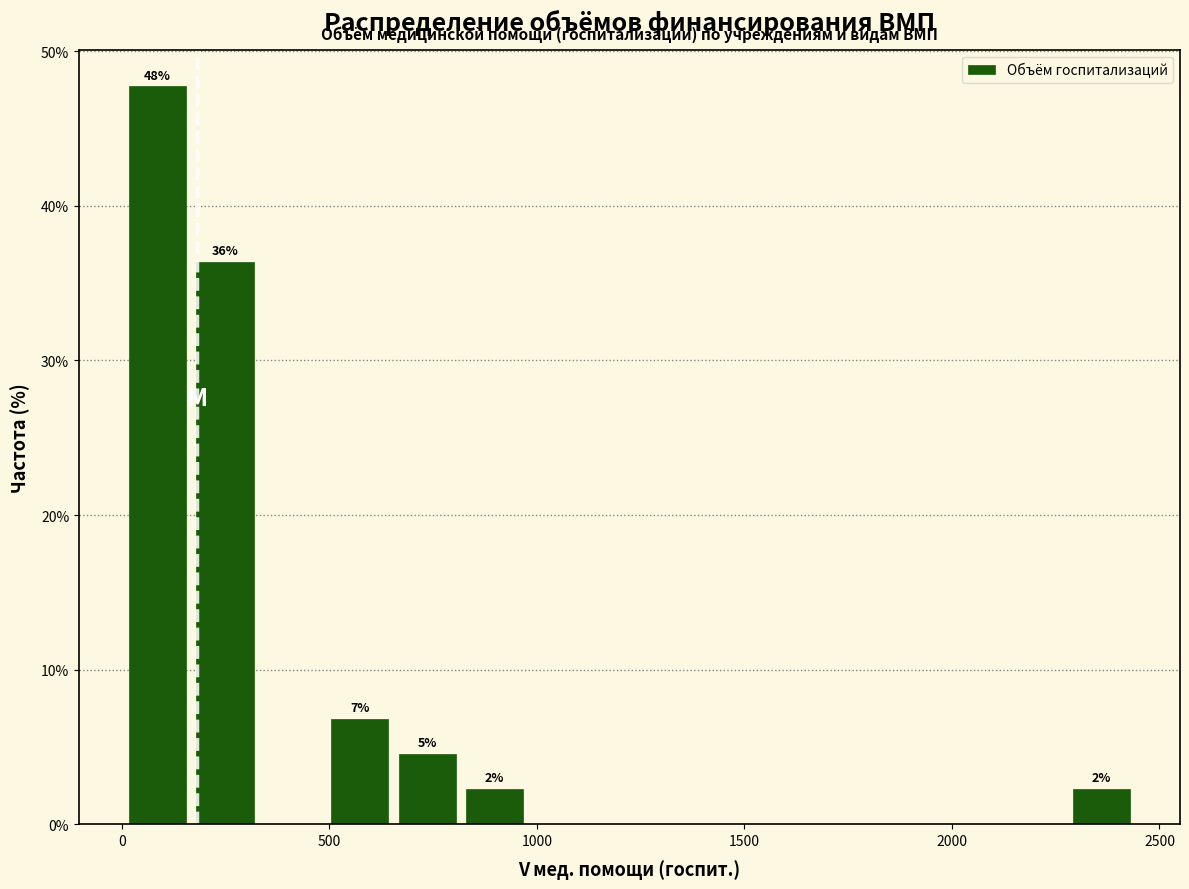

Read against the x-axis, roughly where is the centre of the tallest bar?

100